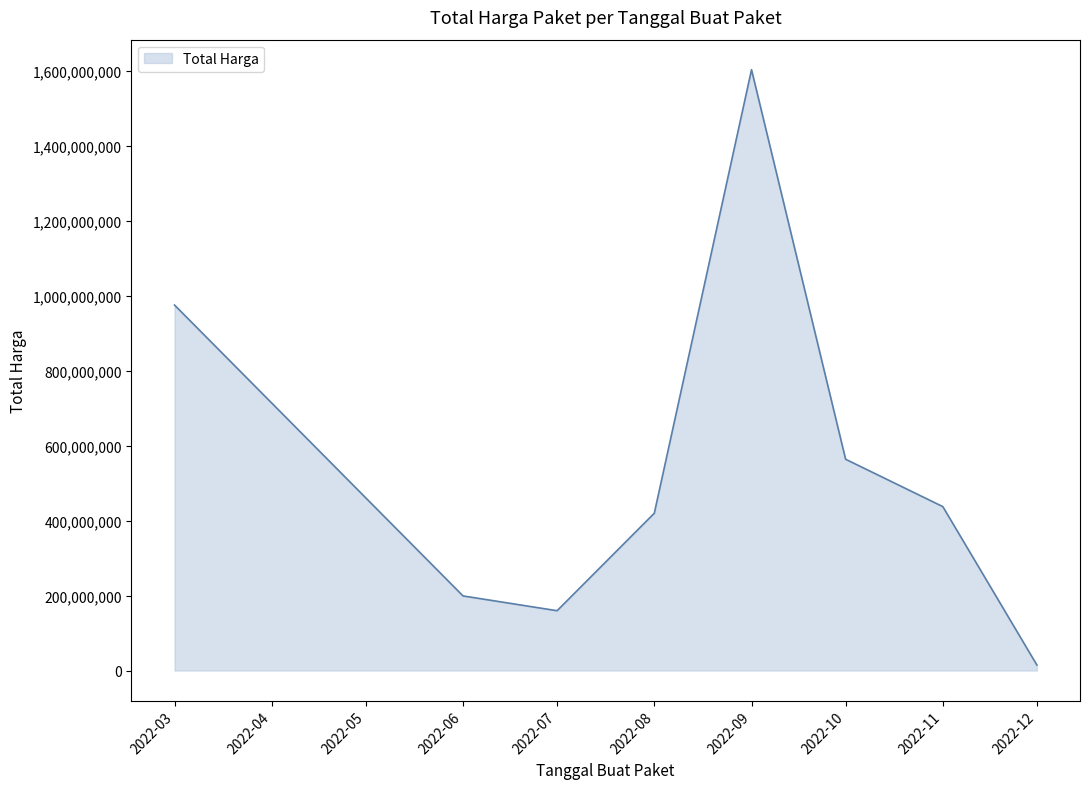

What is the difference between the maximum and minimum values?

1589409000